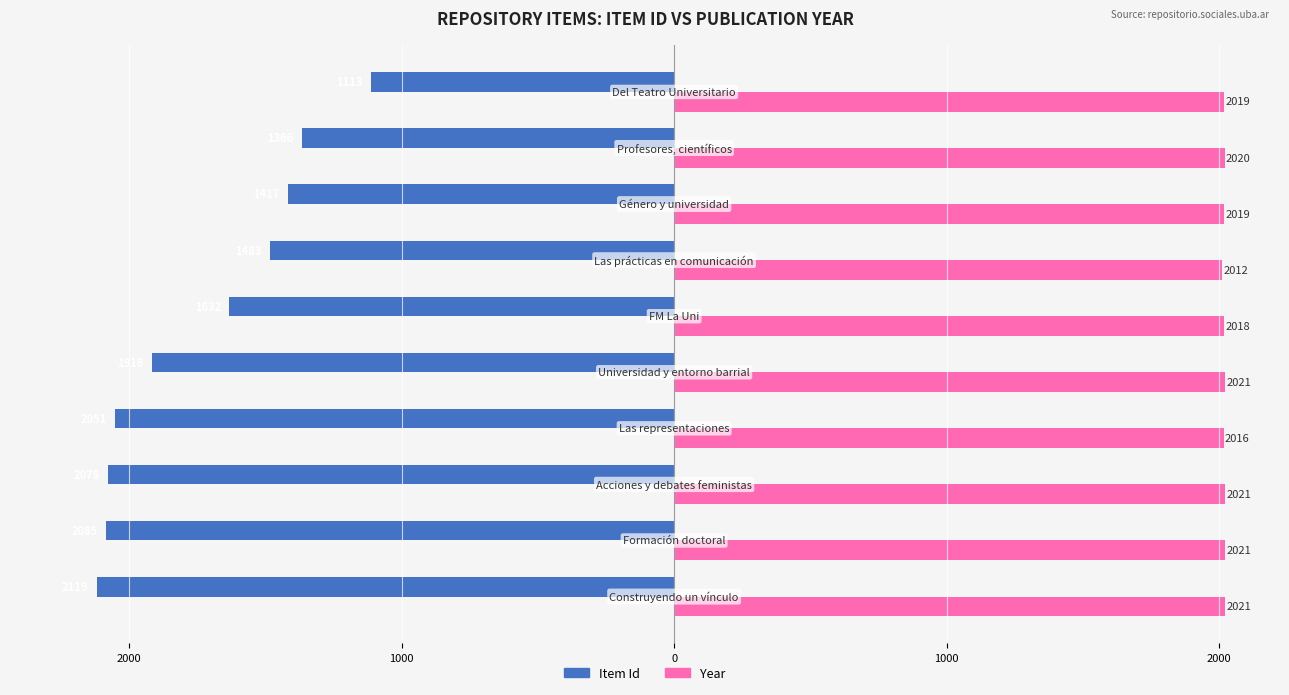

What is the minimum value shown in the chart?

-2119